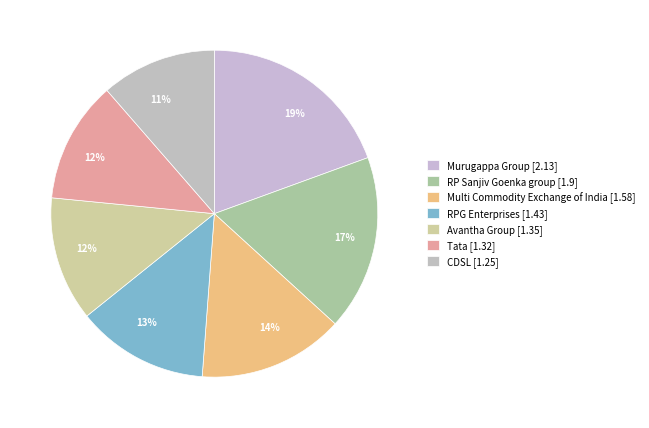

To the nearest percent, what is the difference between the Murugappa Group and Tata slice percentages?

7%